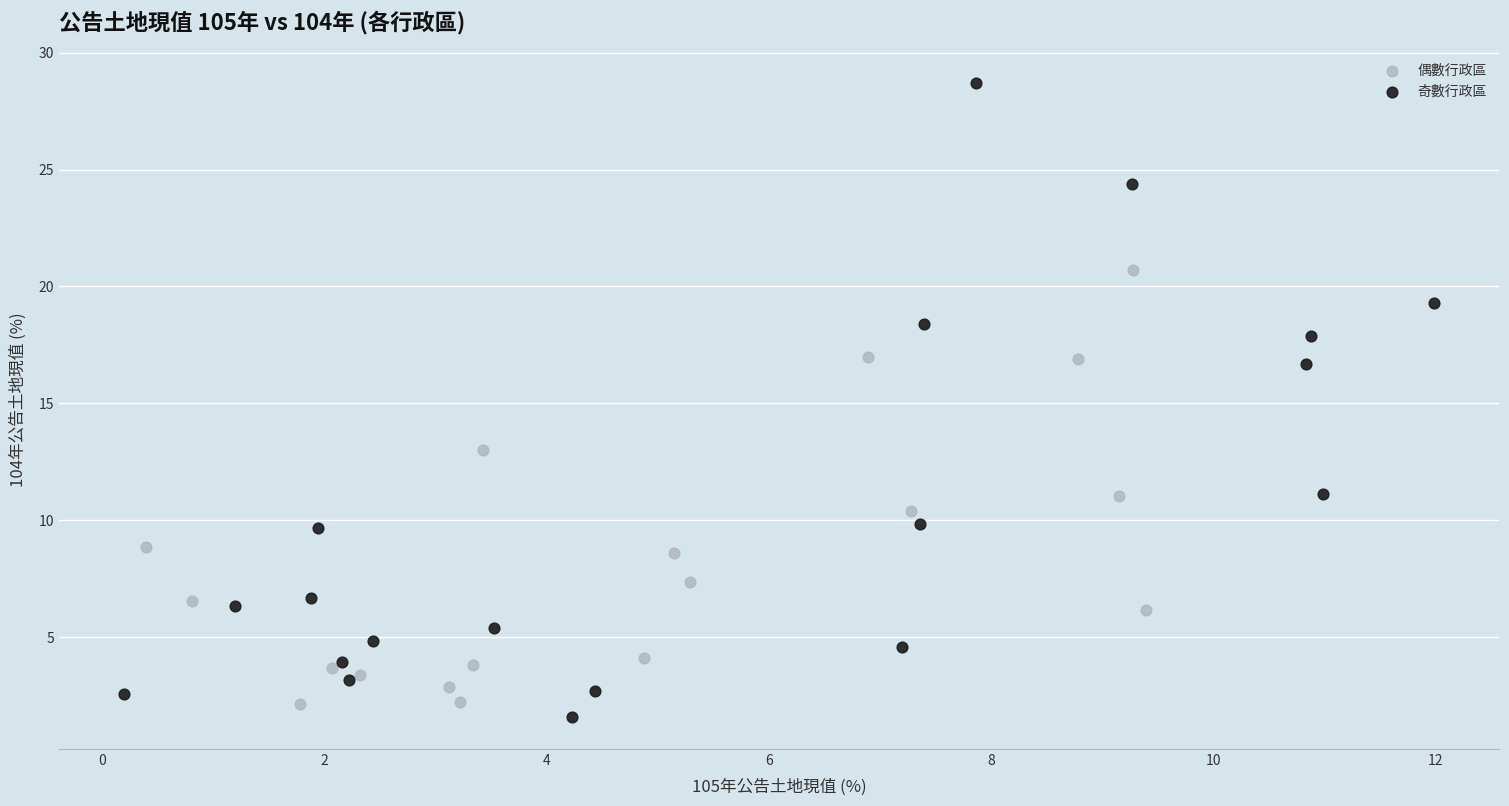

Which series has the widest spread of Y values?

奇數行政區